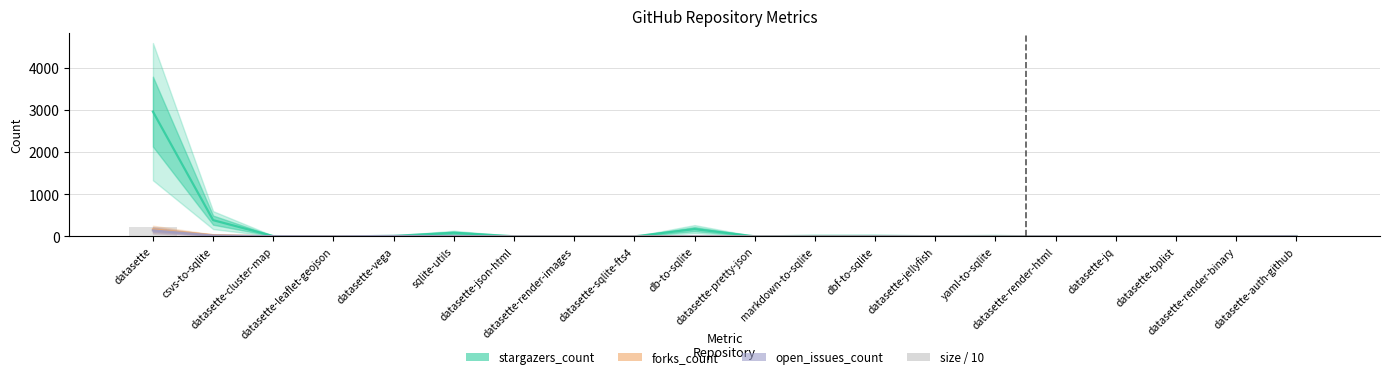

At how many categories does at least one series exceed 2430?

1